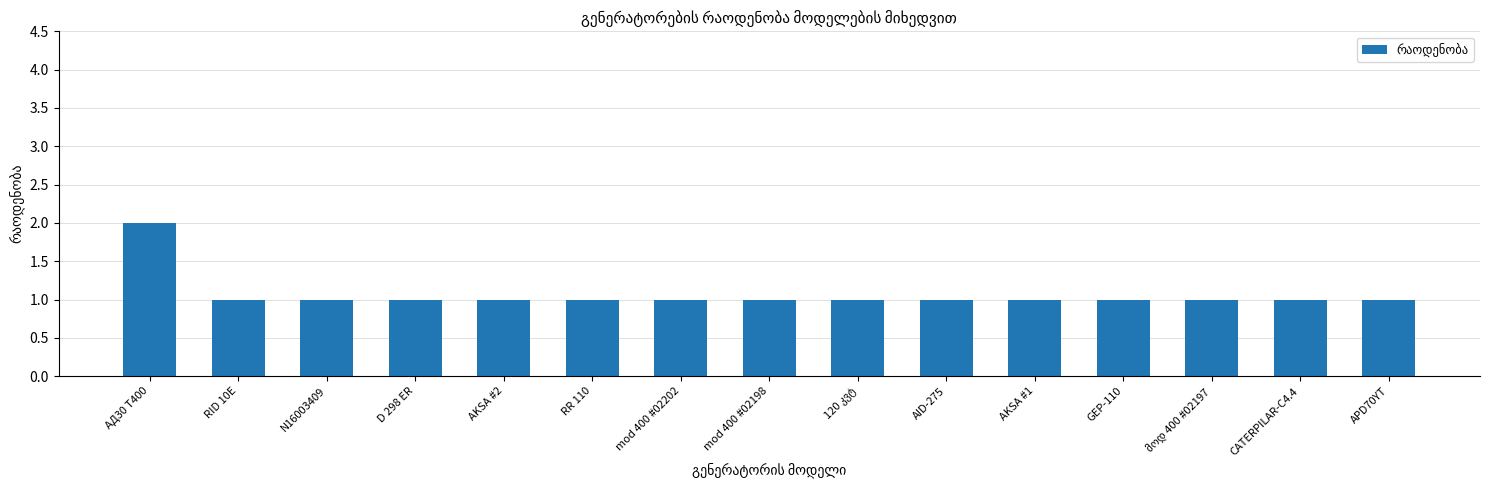

Count the values in the range 1 to 2.

15